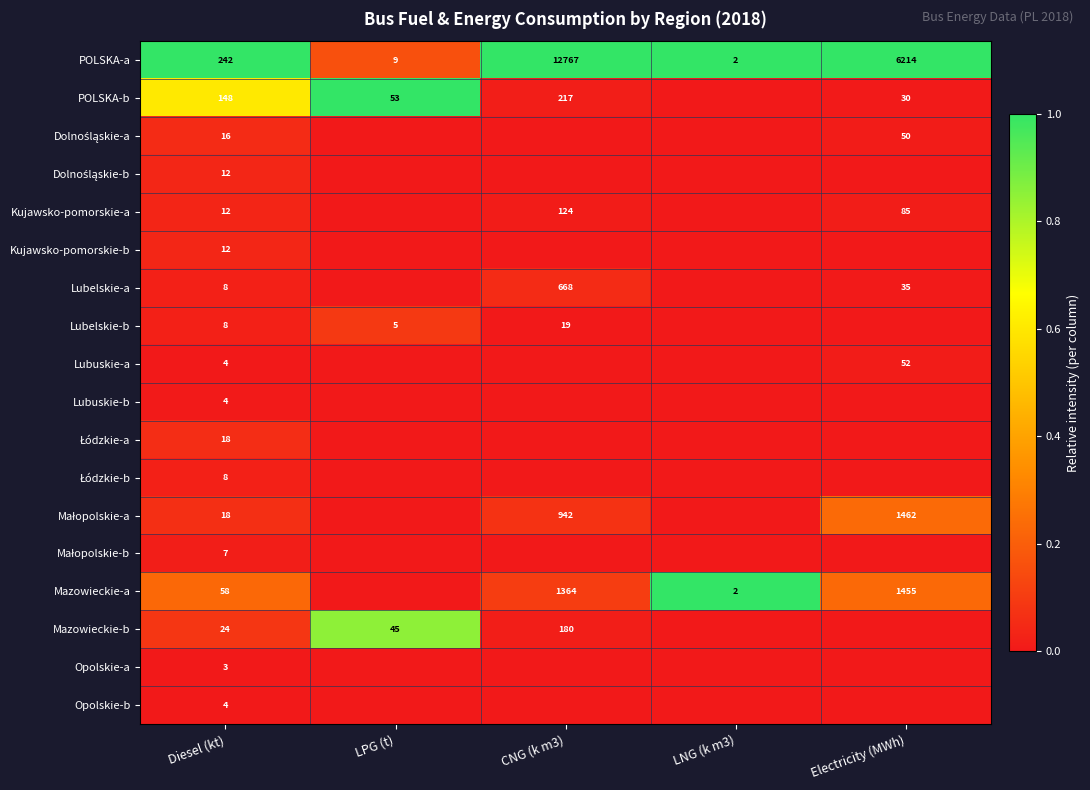

The value of POLSKA-a at LPG (t) is 4. True or false?

False